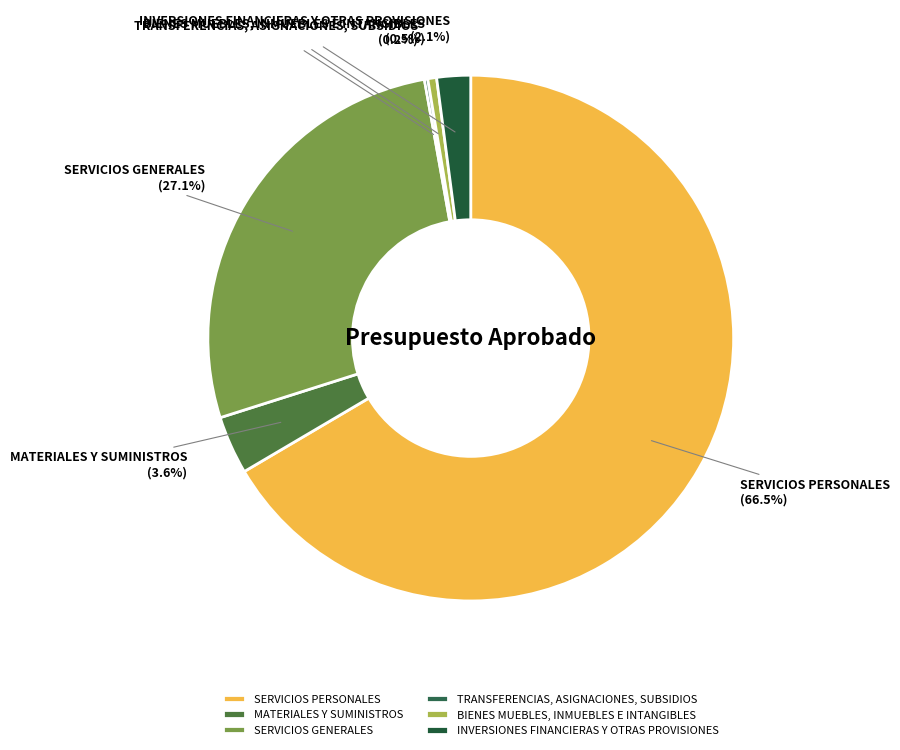

Is there a majority slice in this chart?

Yes